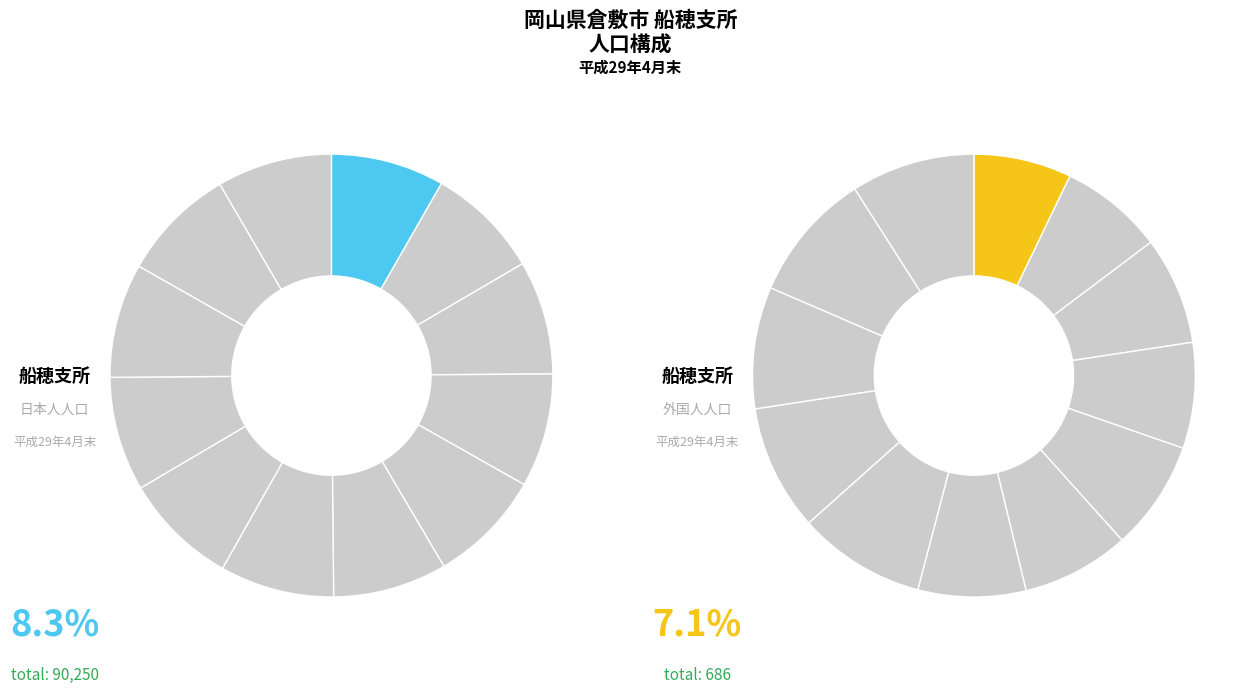

How many slices are in this pie chart?

12